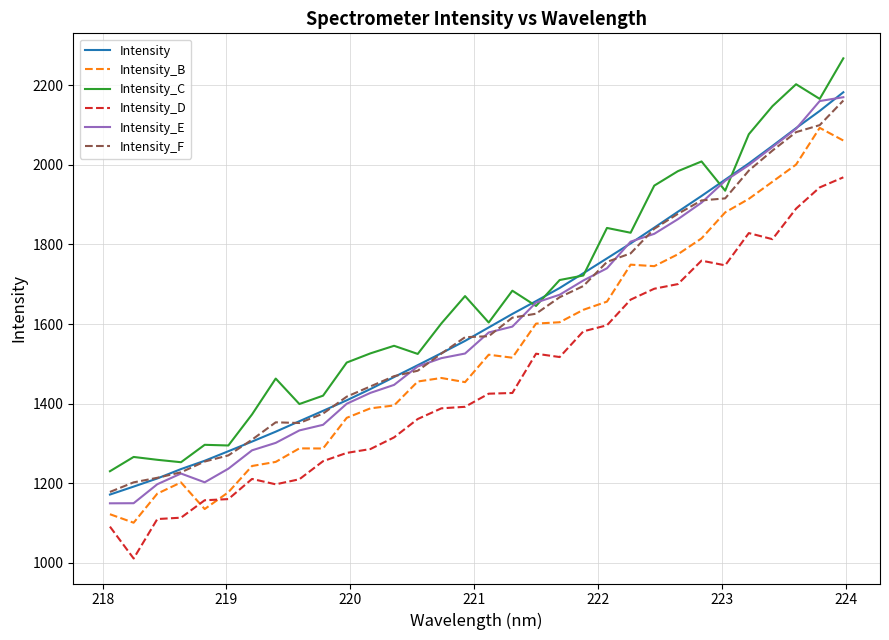

What is the minimum value for Intensity_D?

1010.7